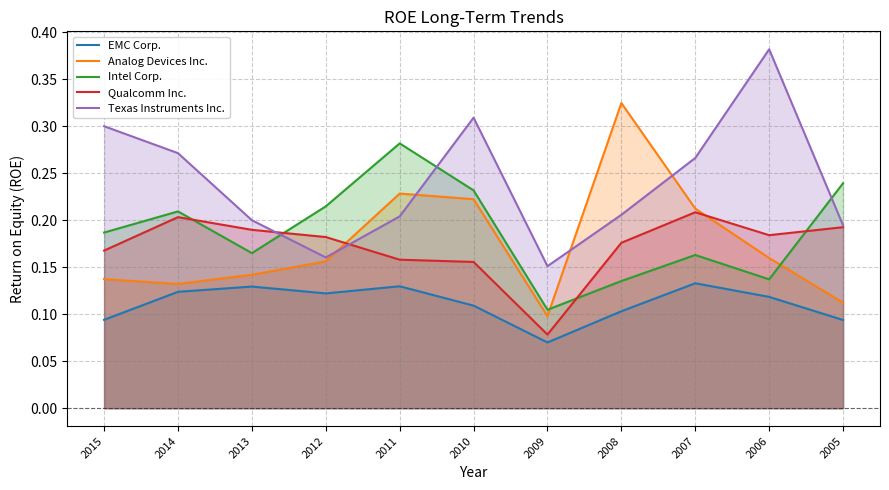

Which series changed the most between 2015 and 2011?

Texas Instruments Inc.